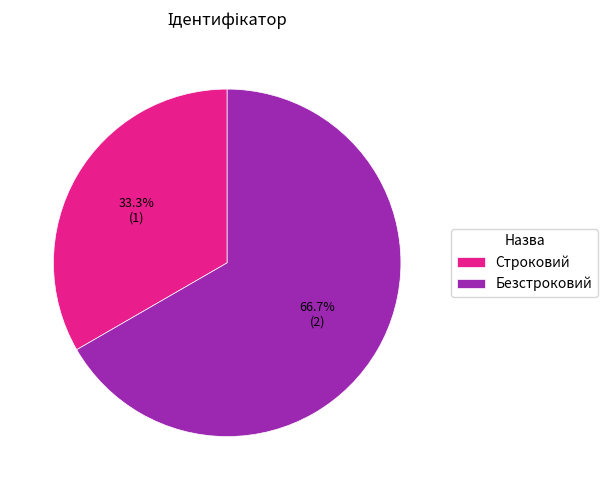

Which slice is the largest?

Безстроковий